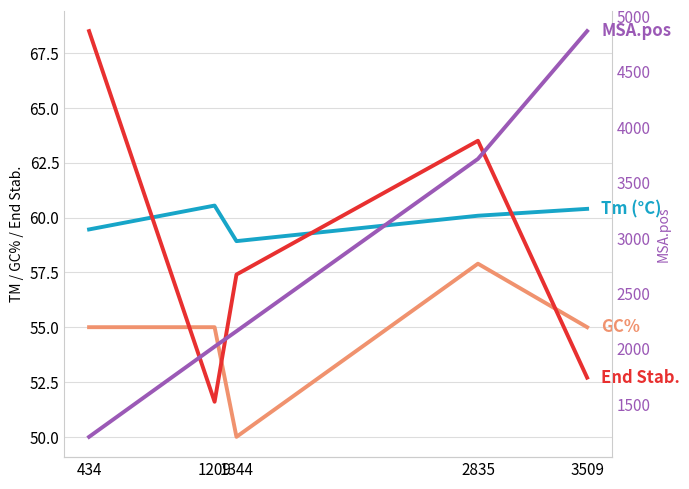

What is the difference between the maximum and minimum values in the End Stability (×10+20) series?

16.9